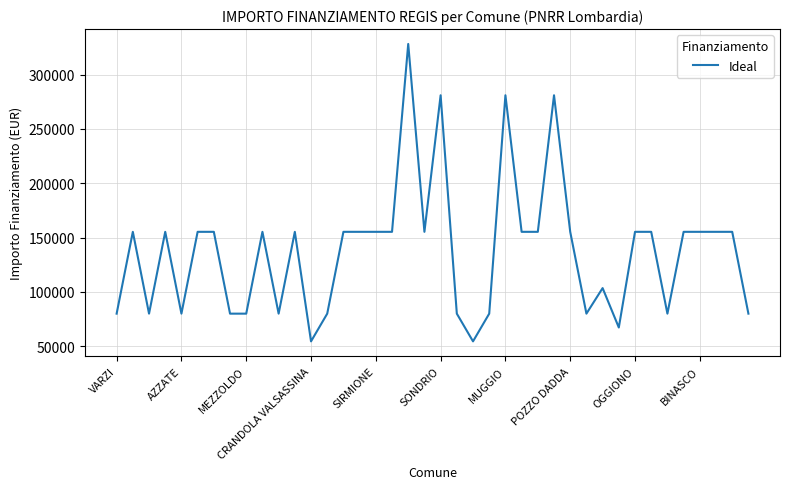

What is the maximum value shown in the chart?

328160